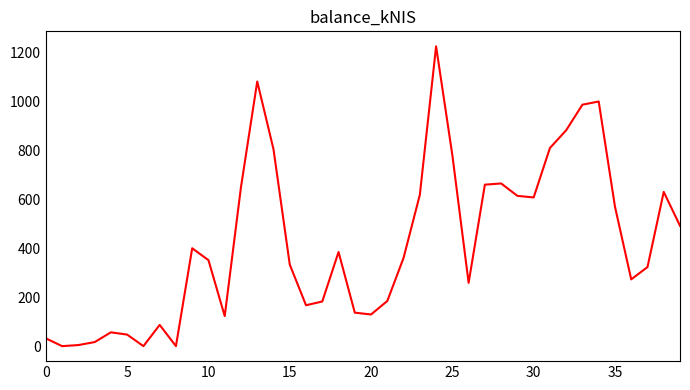

What is the maximum value shown in the chart?

1225.9